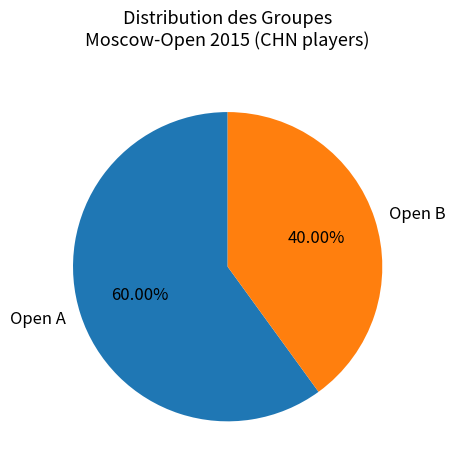

What percentage is the Open B slice, to the nearest percent?

40%